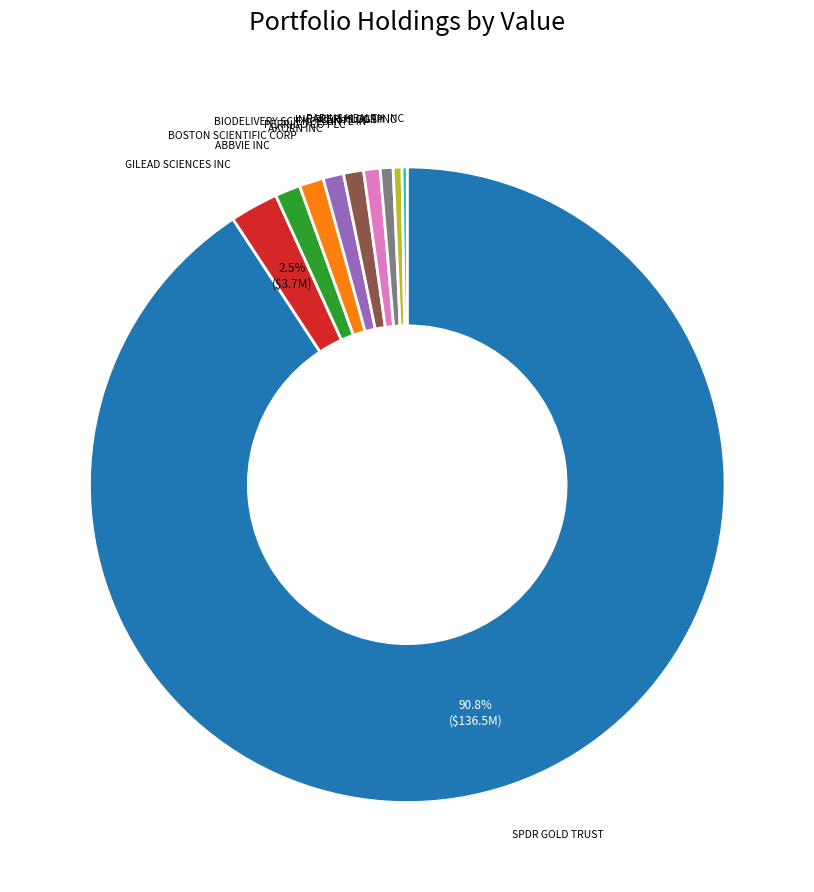

Which category has the biggest portion of the pie?

SPDR GOLD TRUST